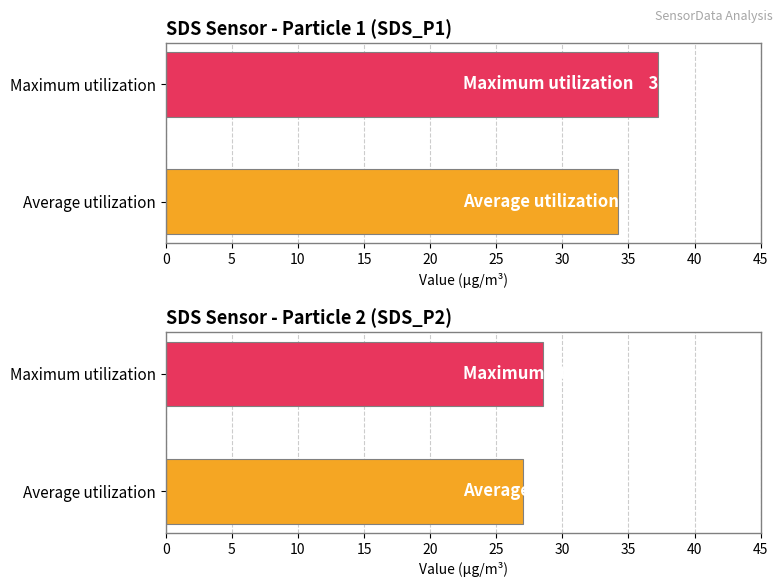

Reading right to left, what are all the values shown in this chart?

Average utilization: SDS_P2=27.1	SDS_P1=34.2
Maximum utilization: SDS_P2=28.5	SDS_P1=37.2